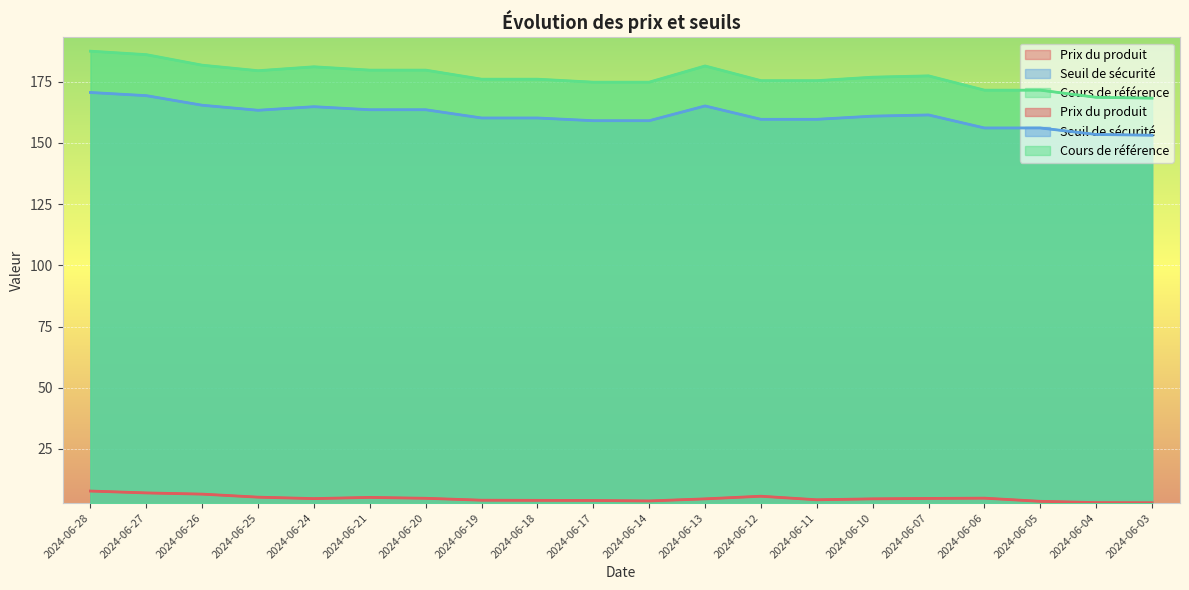

Which series has the largest range (max minus min)?

Cours de référence